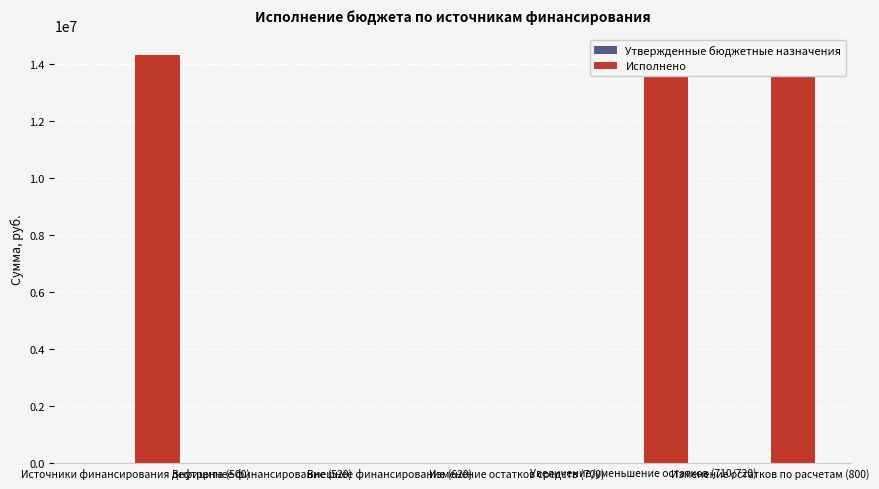

Between Внутреннее финансирование (520) and Изменение остатков по расчетам (800), which series saw the biggest shift?

Исполнено